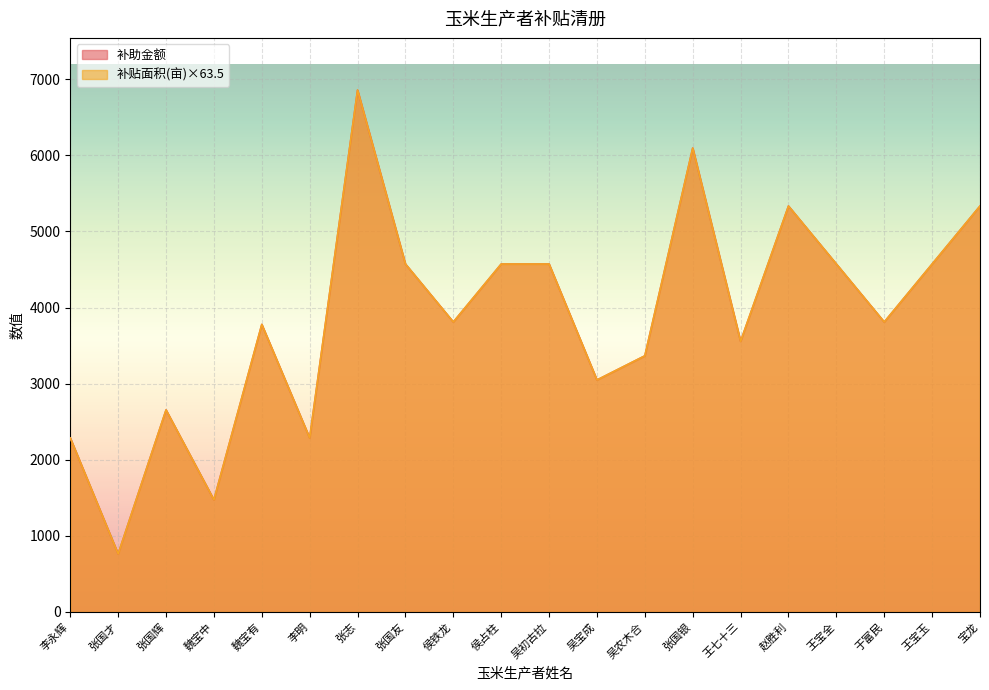

What is the difference between the maximum and minimum values in the 补助金额 series?

6096.0